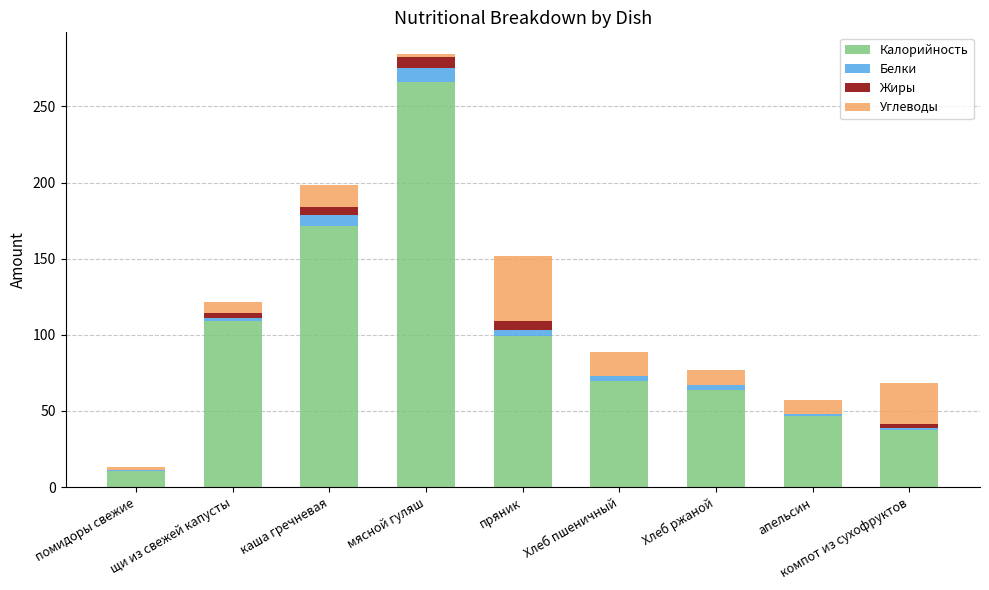

The value of Калорийность at щи из свежей капусты is 63.9. True or false?

False